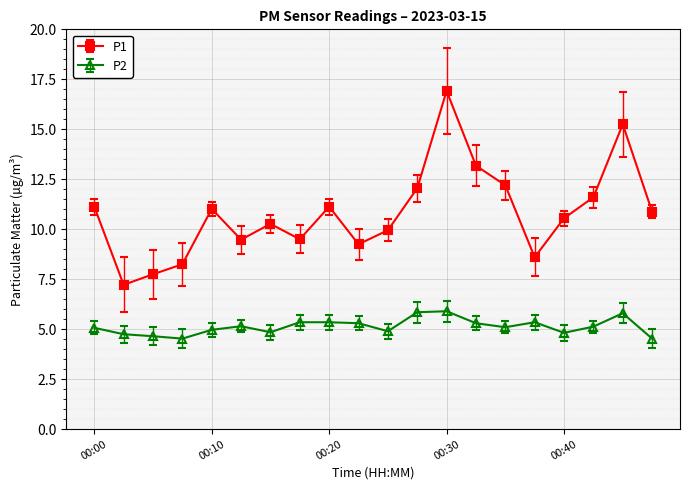

What is the smallest value displayed?

4.5